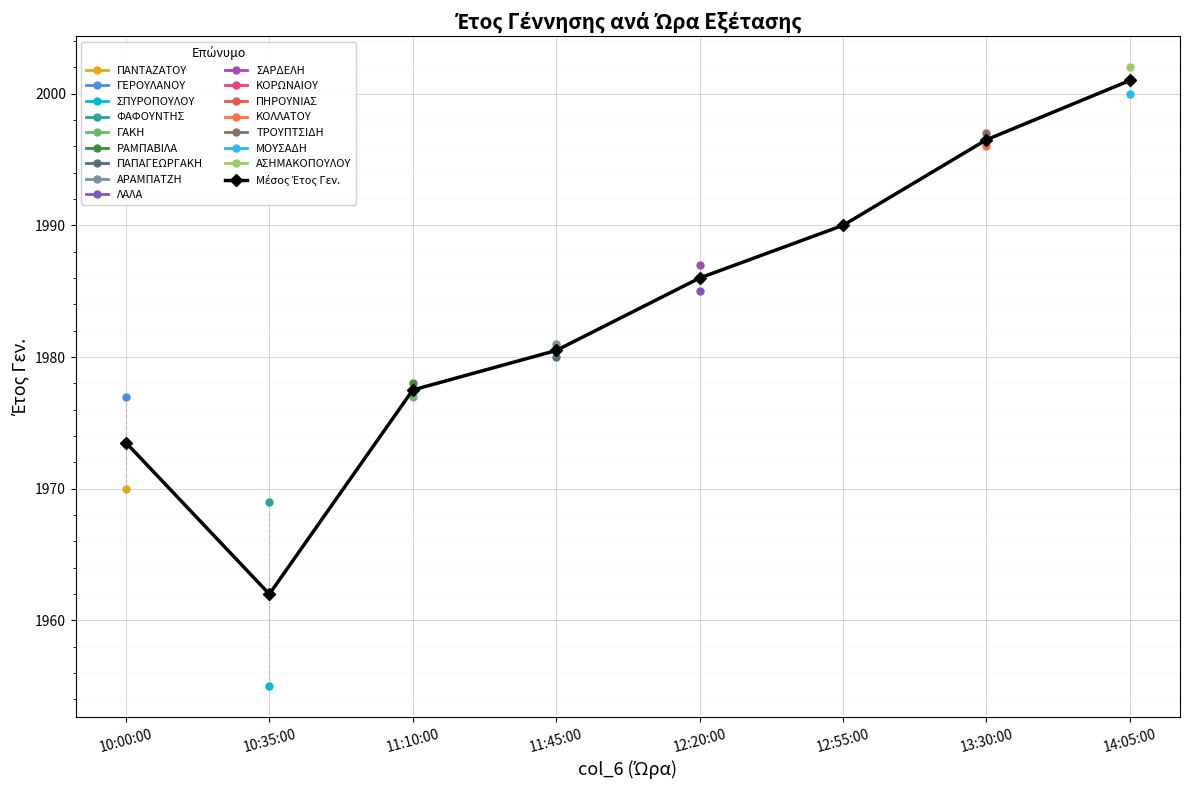

At which category does the chart reach its minimum across all series?

10:35:00